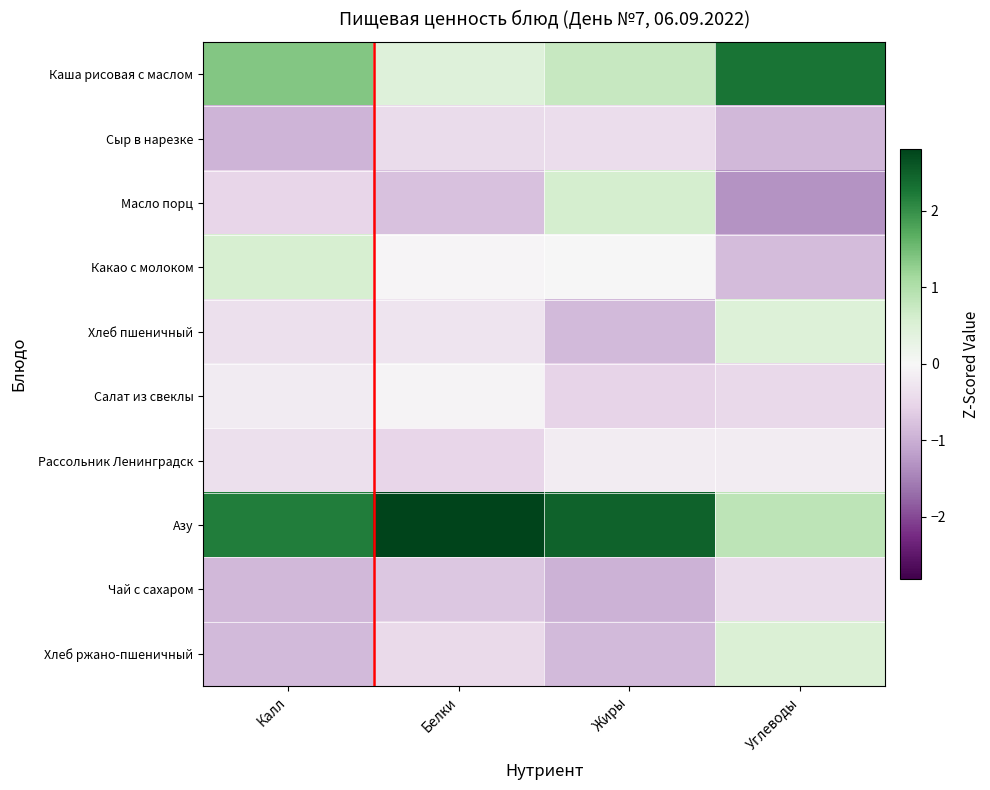

Reading left to right, extract all data points from this chart.

Каша рисовая с маслом: Калл=1.4	Белки=0.4	Жиры=0.8	Углеводы=2.3
Сыр в нарезке: Калл=-0.9	Белки=-0.4	Жиры=-0.4	Углеводы=-0.9
Масло порц: Калл=-0.5	Белки=-0.8	Жиры=0.6	Углеводы=-1.3
Какао с молоком: Калл=0.6	Белки=-0.0	Жиры=-0.0	Углеводы=-0.8
Хлеб пшеничный: Калл=-0.4	Белки=-0.3	Жиры=-0.9	Углеводы=0.5
Салат из свеклы: Калл=-0.2	Белки=-0.0	Жиры=-0.6	Углеводы=-0.5
Рассольник Ленинградск: Калл=-0.4	Белки=-0.5	Жиры=-0.2	Углеводы=-0.2
Азу: Калл=2.2	Белки=2.8	Жиры=2.5	Углеводы=0.9
Чай с сахаром: Калл=-0.9	Белки=-0.7	Жиры=-1.0	Углеводы=-0.4
Хлеб ржано-пшеничный: Калл=-0.9	Белки=-0.4	Жиры=-0.9	Углеводы=0.5